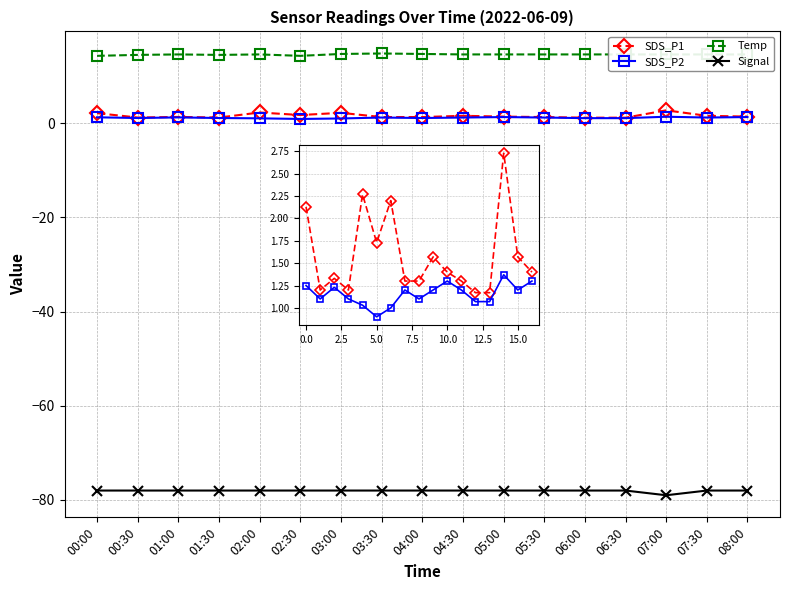

What is the spread (max minus min) of values at 06:30?

92.6